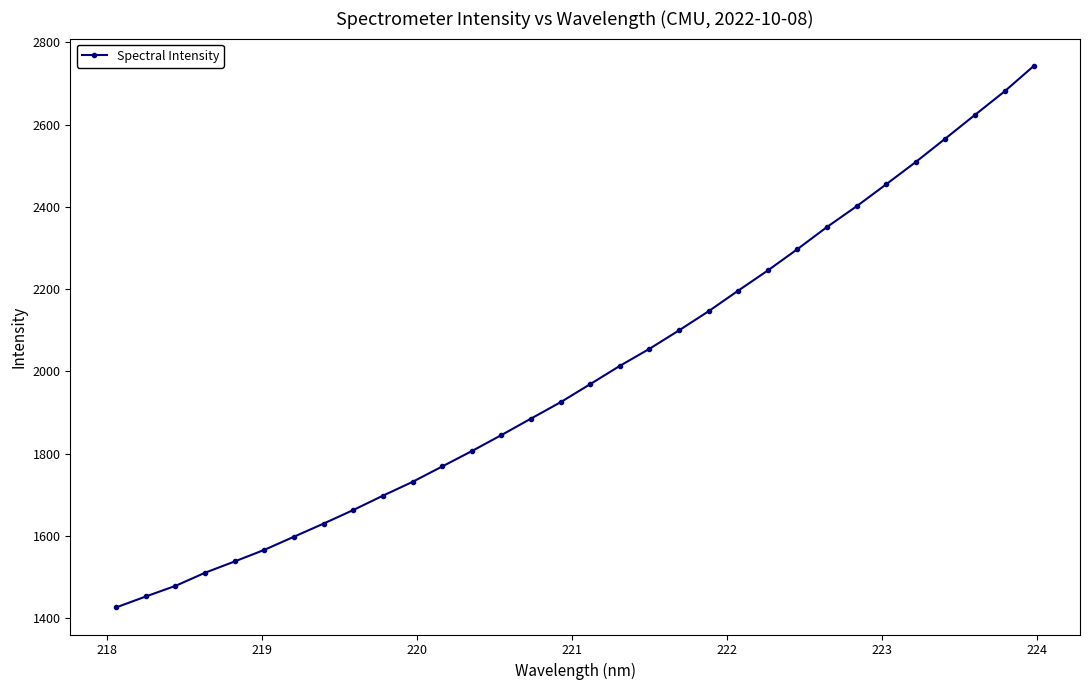

What is the difference between the second highest and second lowest values?

1228.0